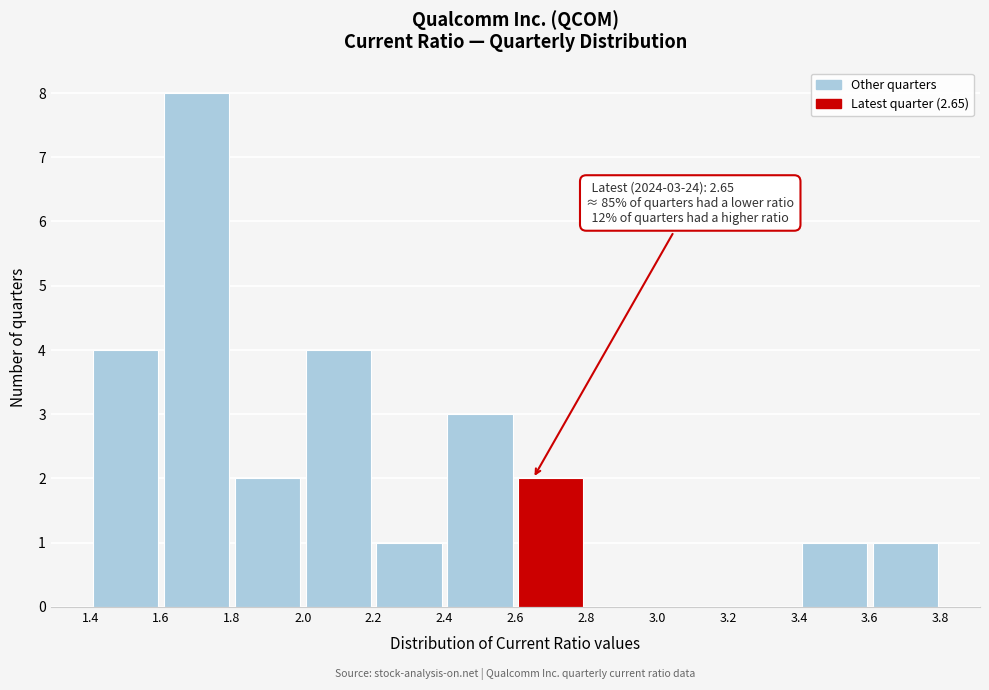

Over which range of the x-axis is the bar tallest?

1.6 to 1.8